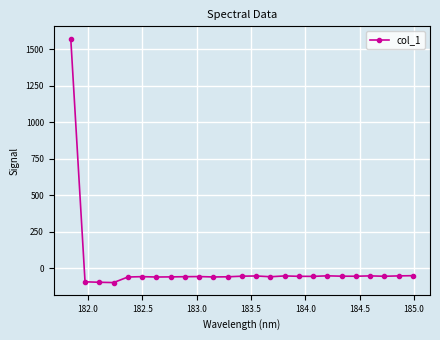

True or false: the data has more than 2 interior local peaks.

True